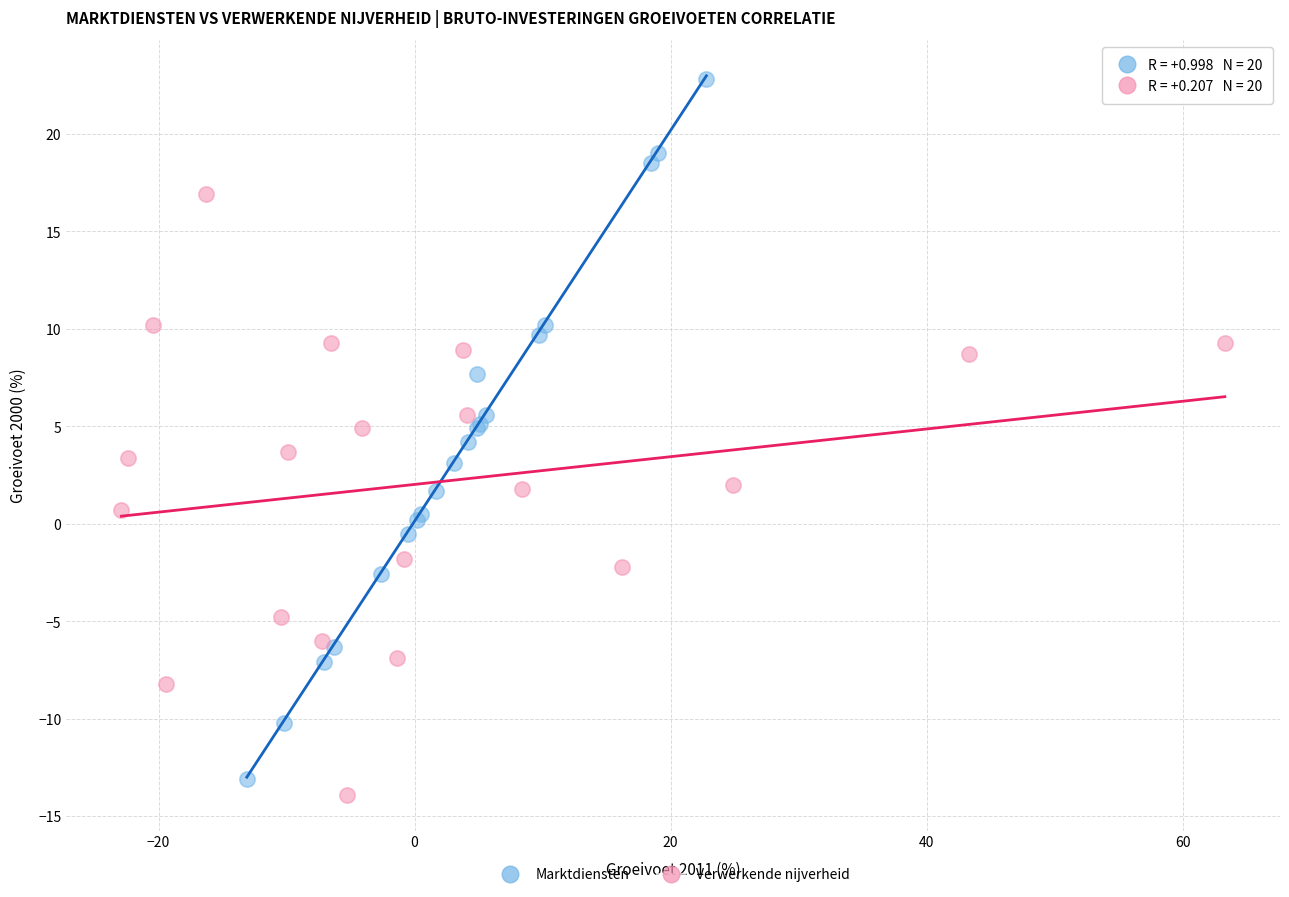

Which series contains the lowest Y value?

Verwerkende nijverheid